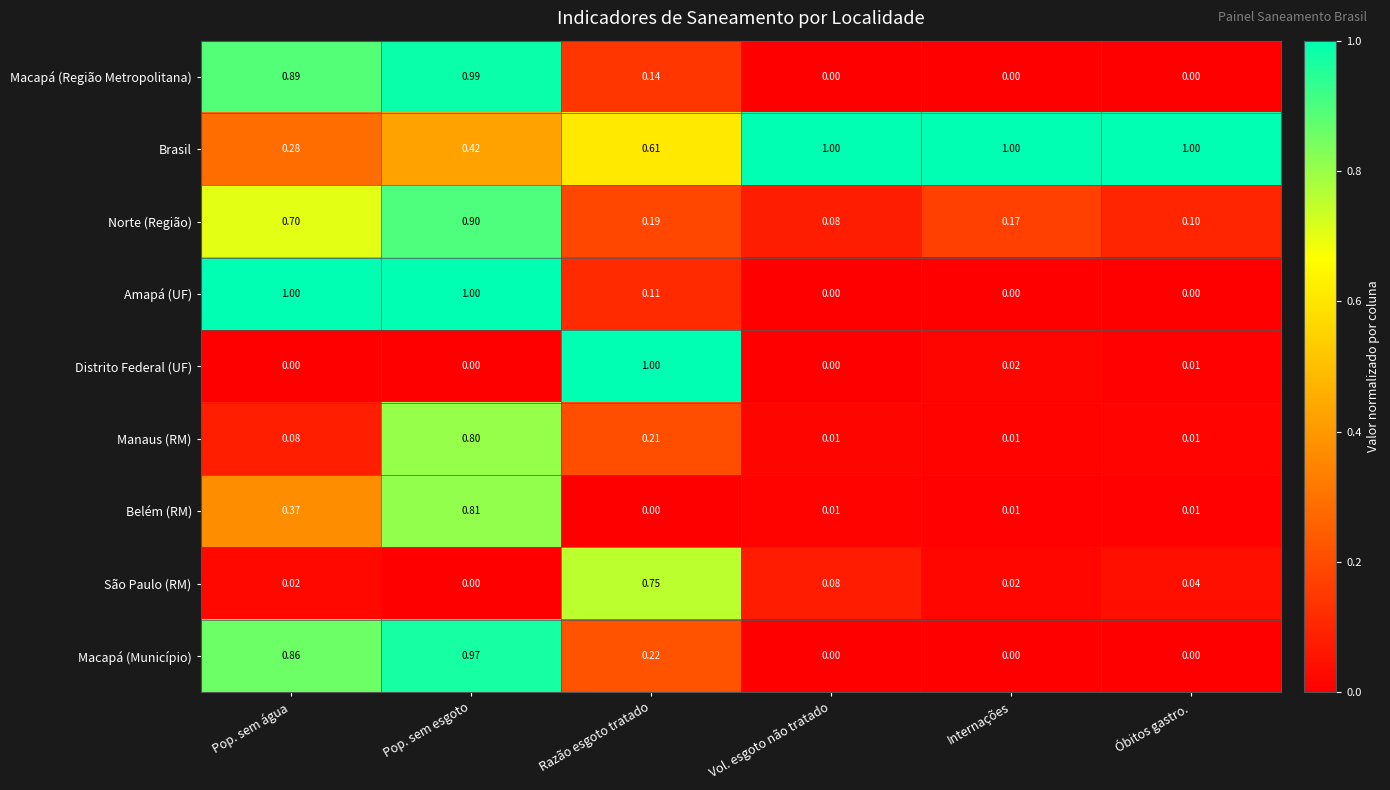

Which series changed the most between Pop. sem água and Óbitos gastro.?

Amapá (UF)